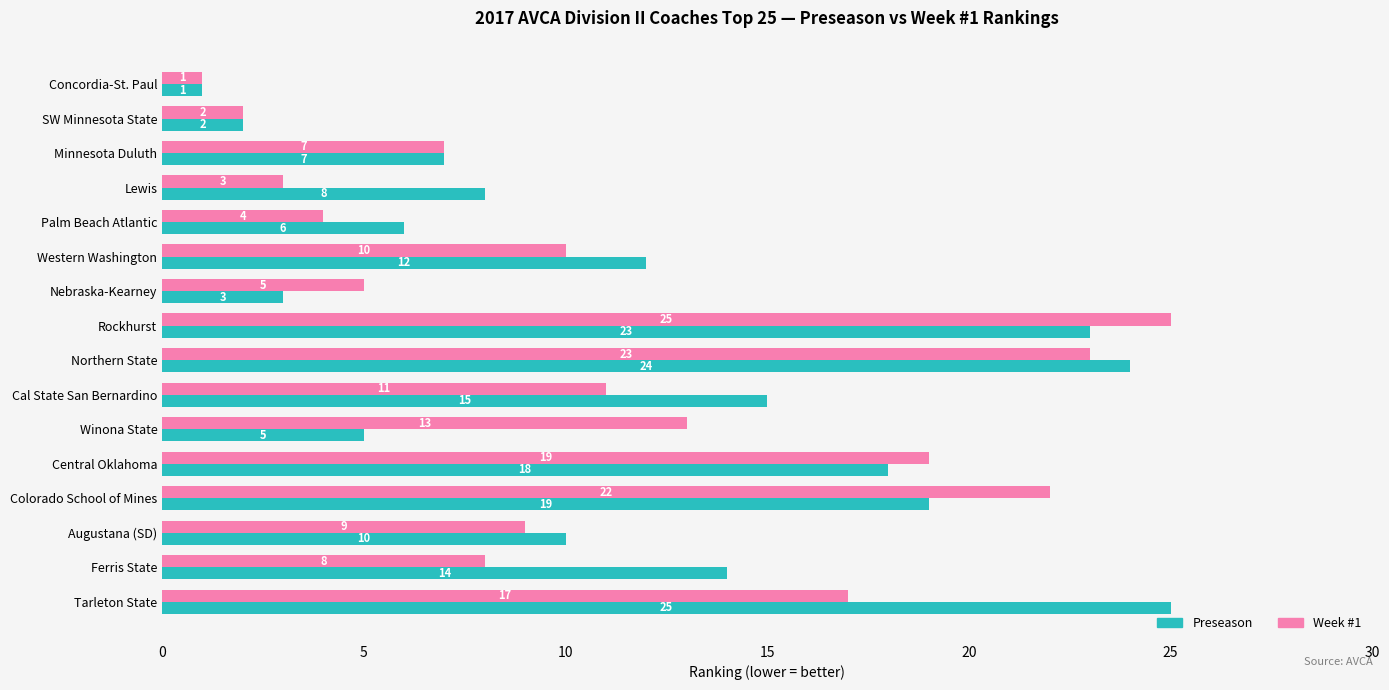

The Week #1 series shows 40 at Rockhurst. True or false?

False